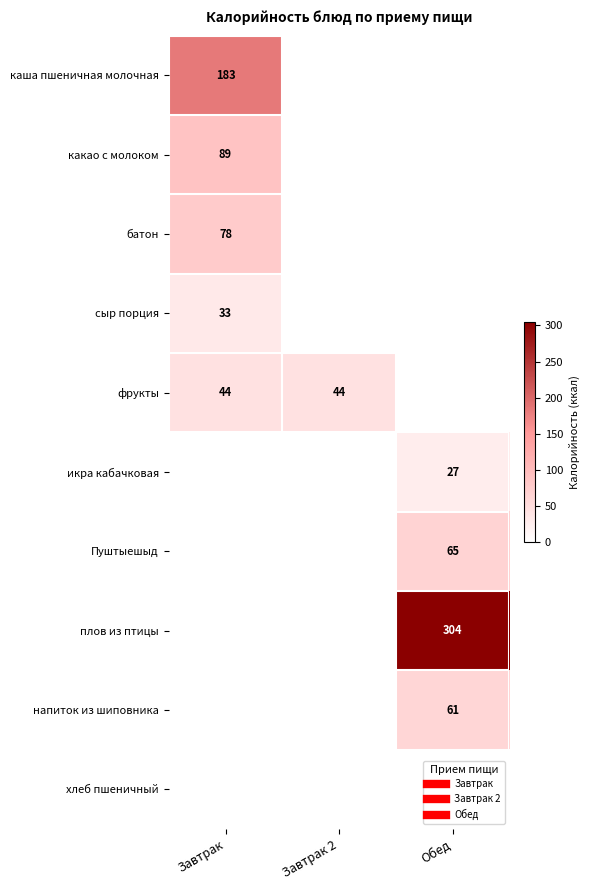

At Завтрак 2, list the series in order from smallest to largest.

каша пшеничная молочная, какао с молоком, батон, сыр порция, икра кабачковая, Пуштыешыд, плов из птицы, напиток из шиповника, хлеб пшеничный, фрукты